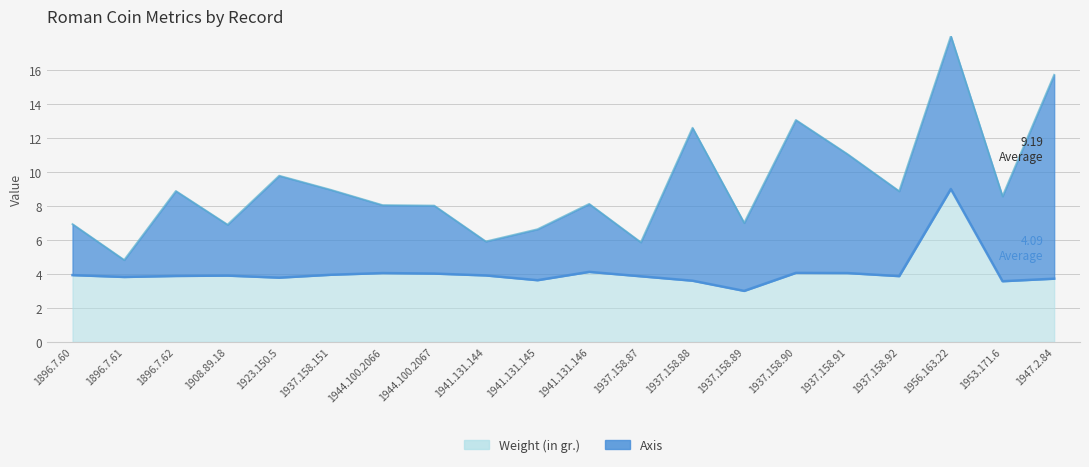

Is it true that the value at 1944.100.2066 is 0.9?

False